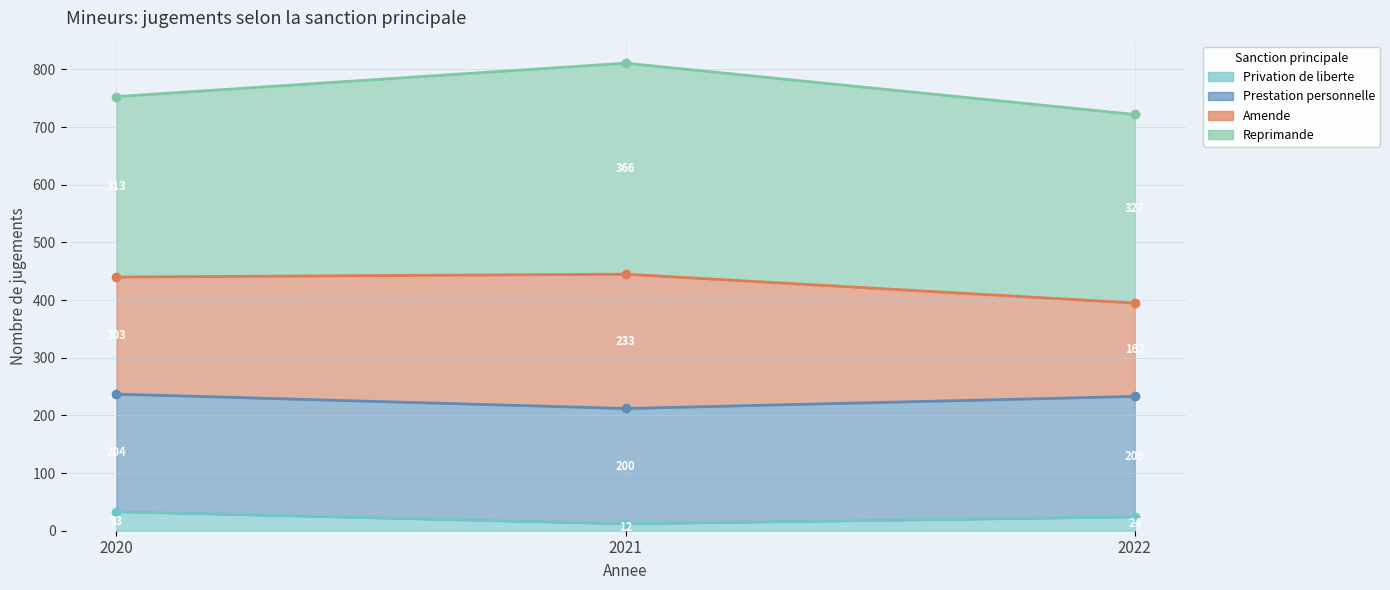

Which series has the largest total across all categories?

Reprimande